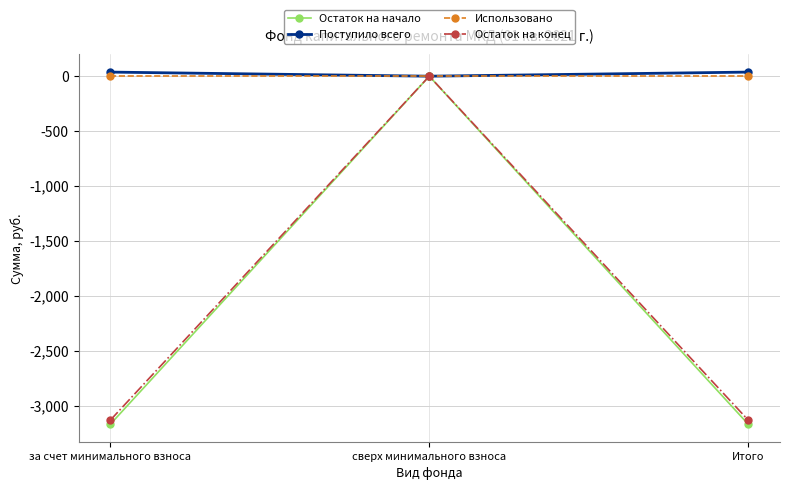

What are all the series names shown in the legend?

Остаток на начало, Поступило всего, Использовано, Остаток на конец